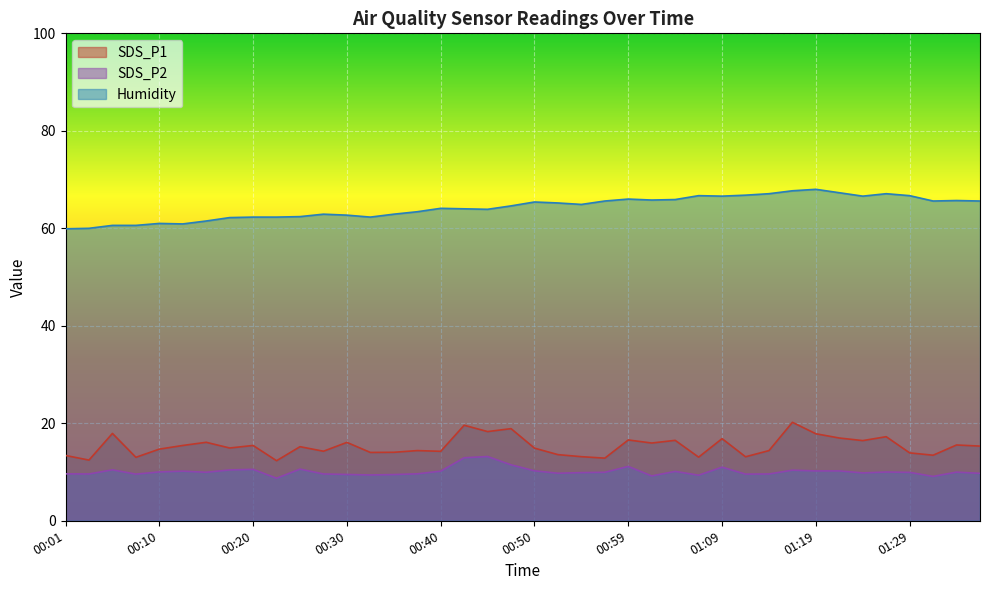

At which category is the sum across all series the highest?

01:16